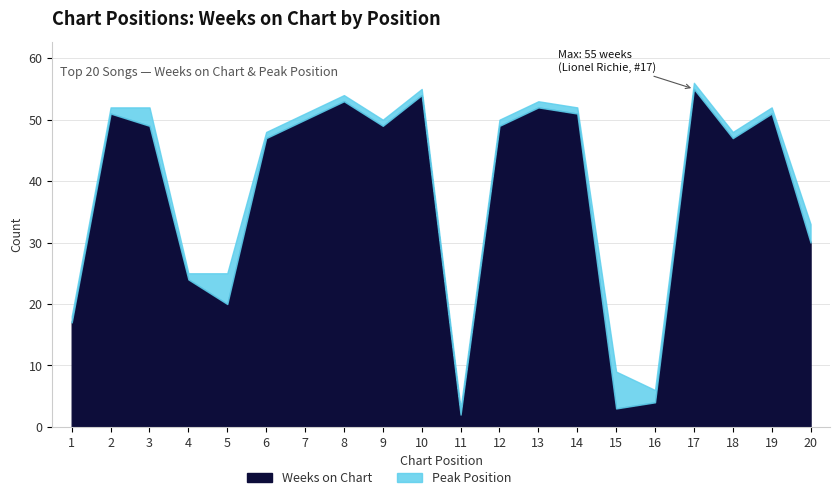

Count the Peak Position values in the range 1 to 2.

16